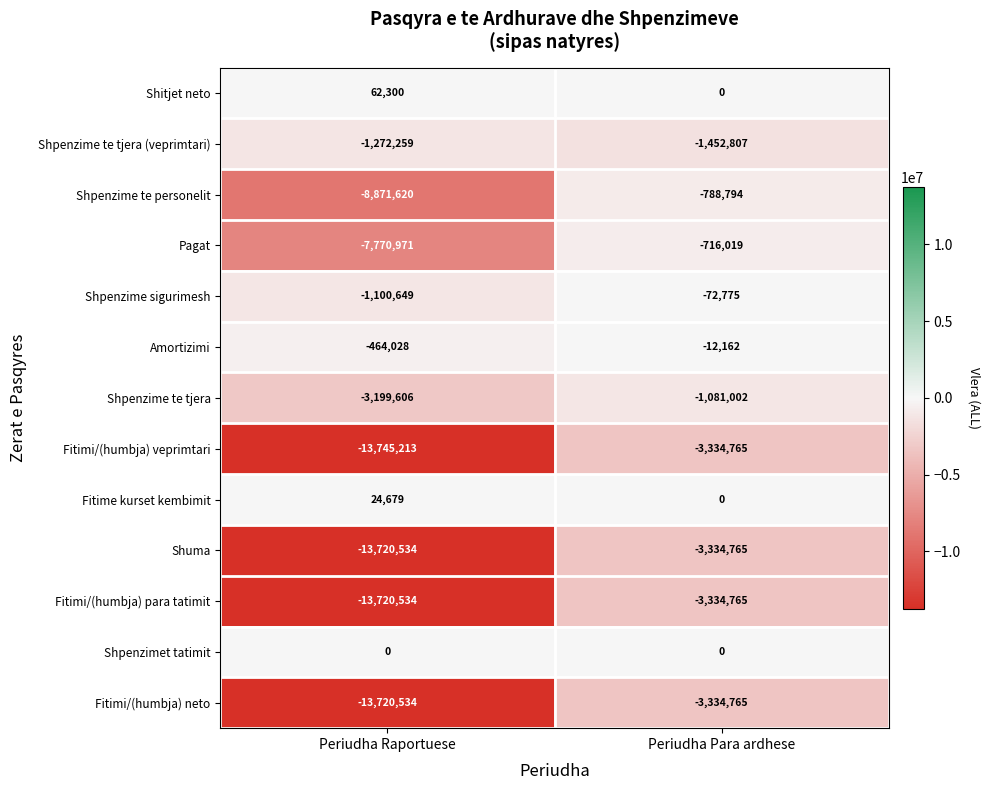

What is the sum of the Fitimi/(humbja) para tatimit values at Periudha Para ardhese and Periudha Raportuese?

-17055299